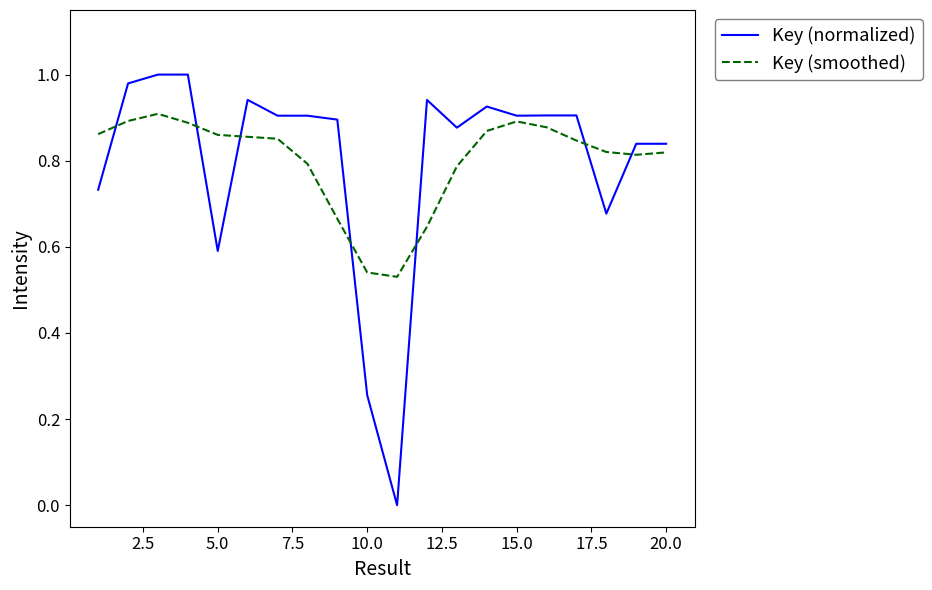

True or false: Key (normalized) and Key (smoothed) cross at least once.

True